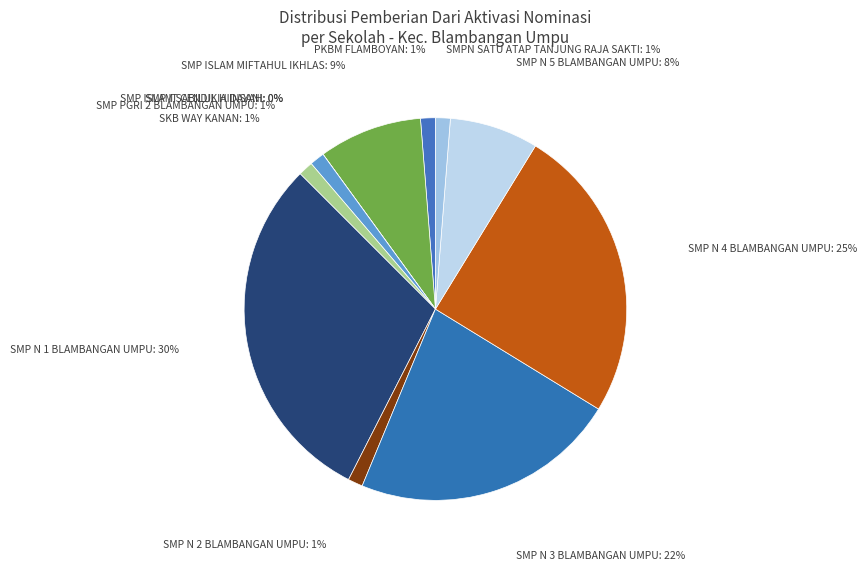

What is the change in value from SMP IT CENDIKIA INSANI to UPT SMPN SATU ATAP TANJUNG RAJA SAKTI?

+1